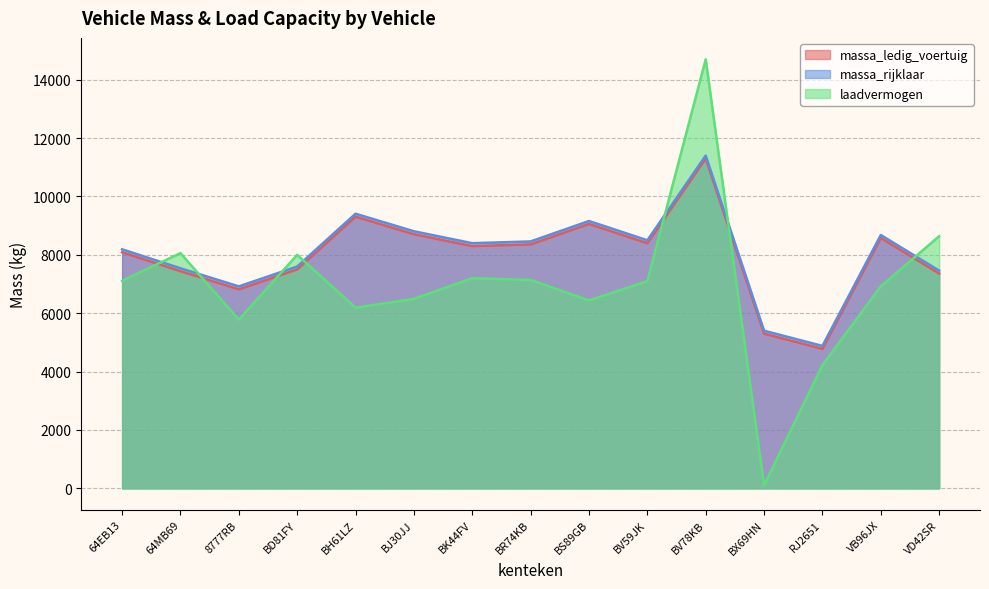

What is the difference between the massa_rijklaar values at BJ30JJ and 8777RB?

1888